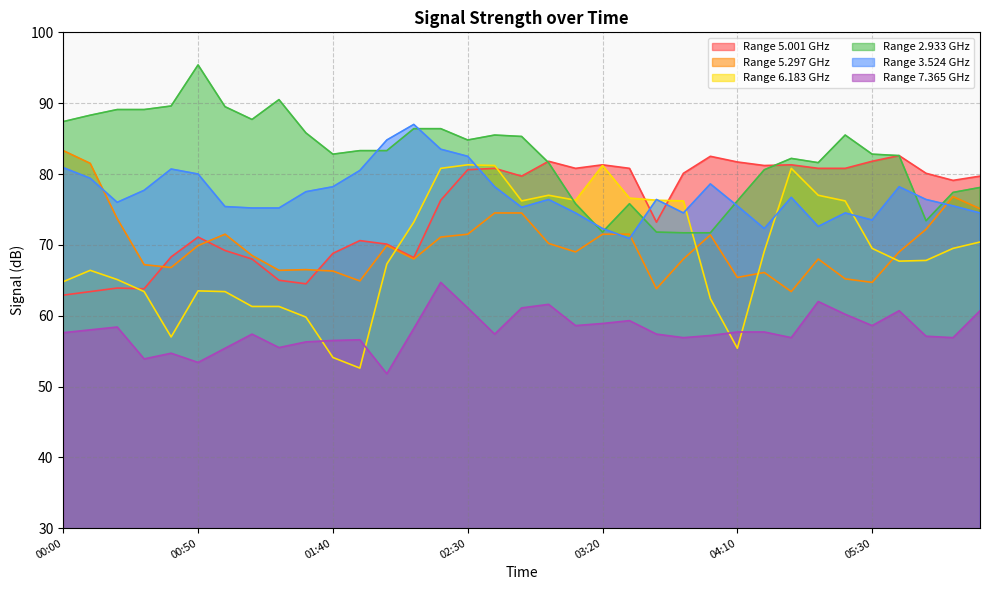

How many distinct data groups are displayed?

6